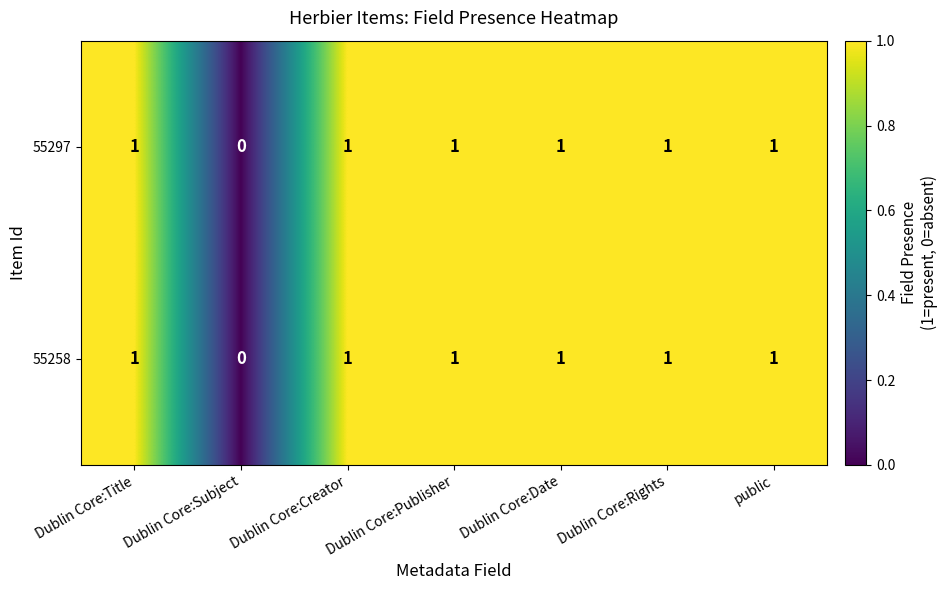

Where is 55297 nearest to the value 0?

Dublin Core:Subject